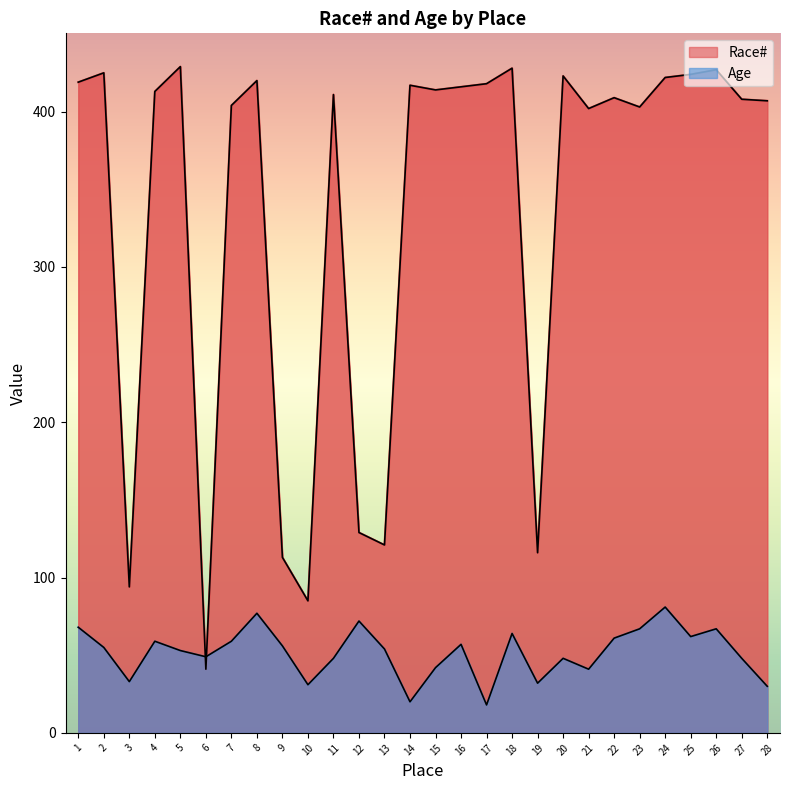

At 21, list the series in order from smallest to largest.

Age, Race#